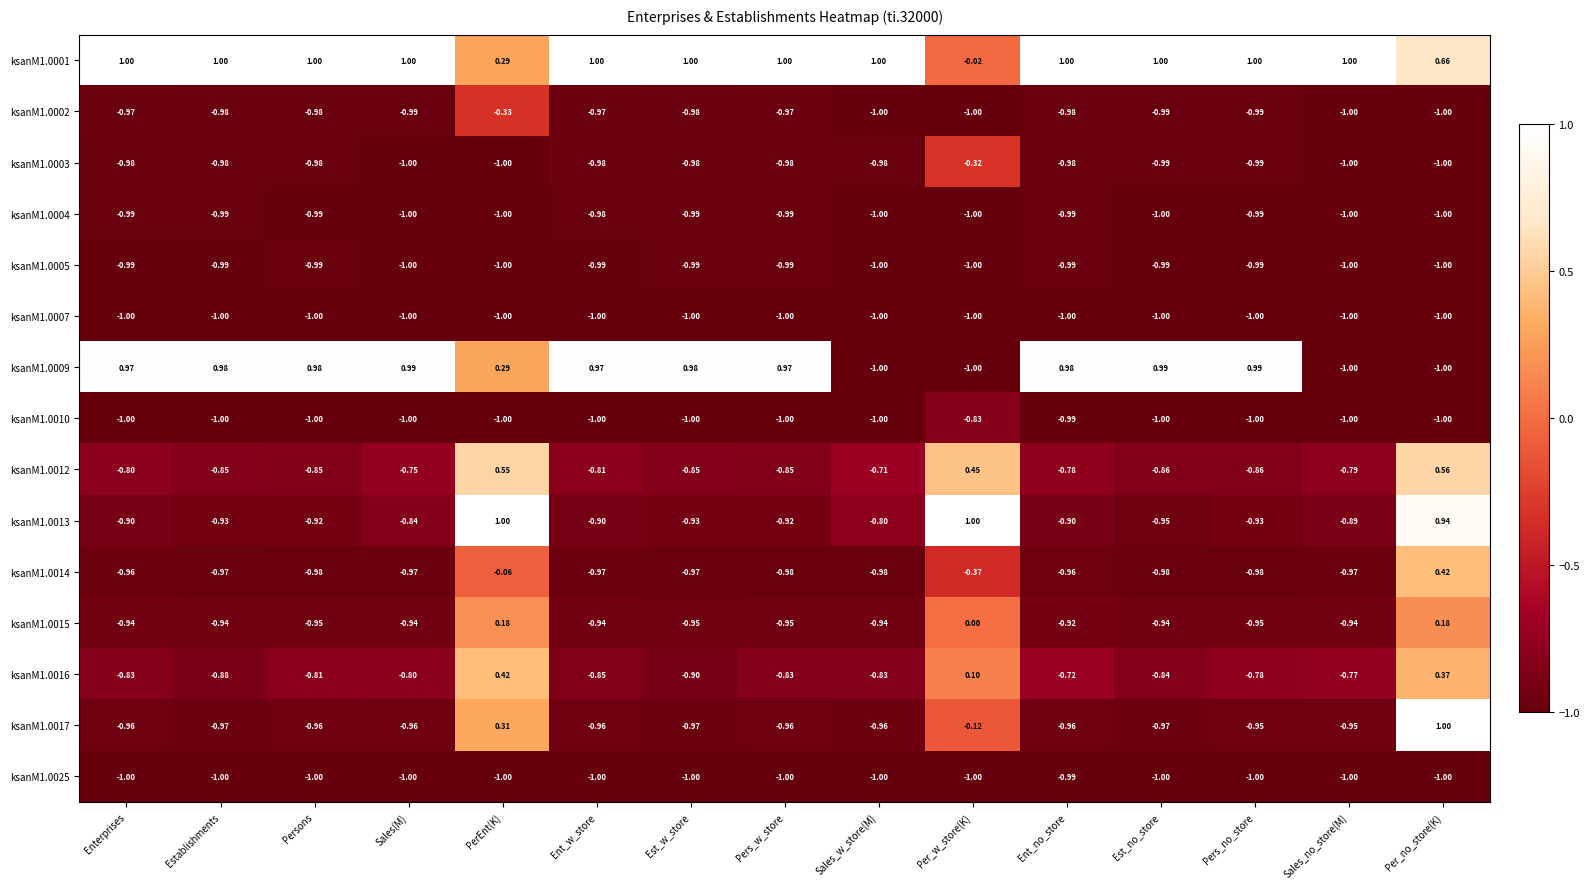

What is the maximum value shown in the chart?

1.0